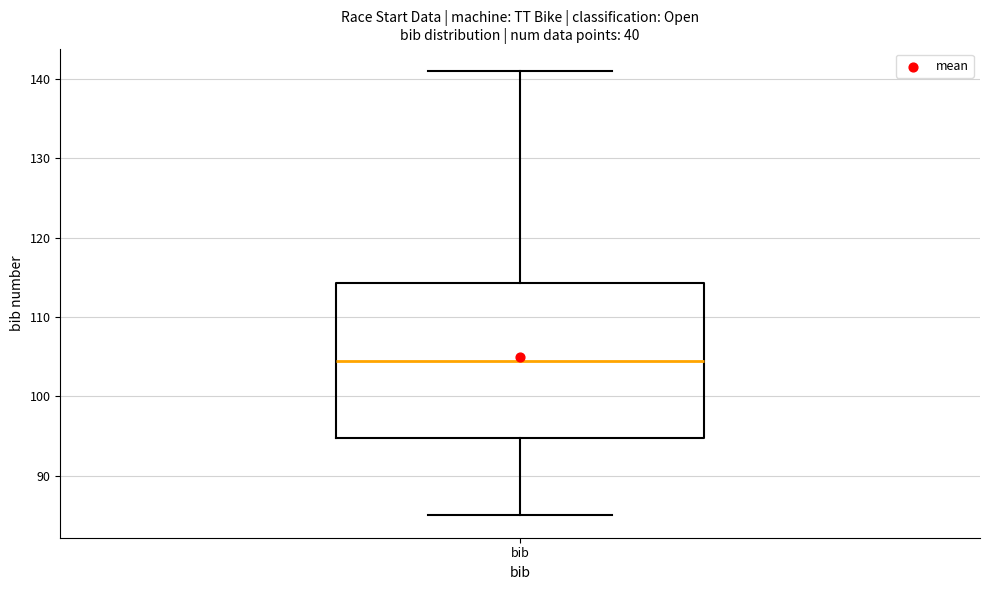

Where is the lower edge of the box for bib on the y-axis? The values are not printed on the chart, so give them approximately, as read against the axis.

95